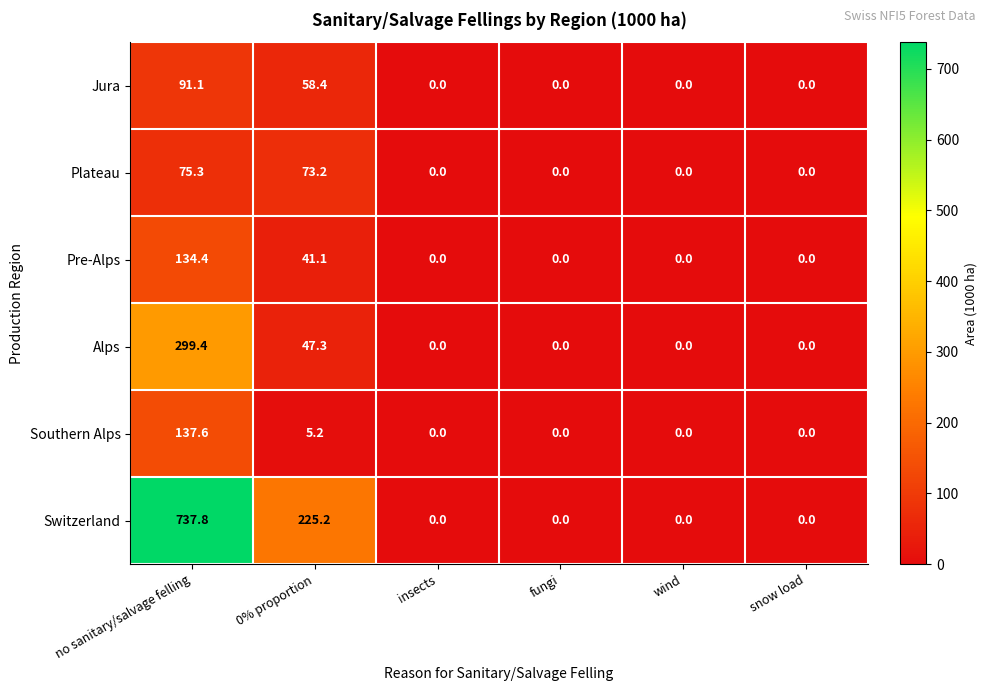

Which series has the largest range (max minus min)?

Switzerland